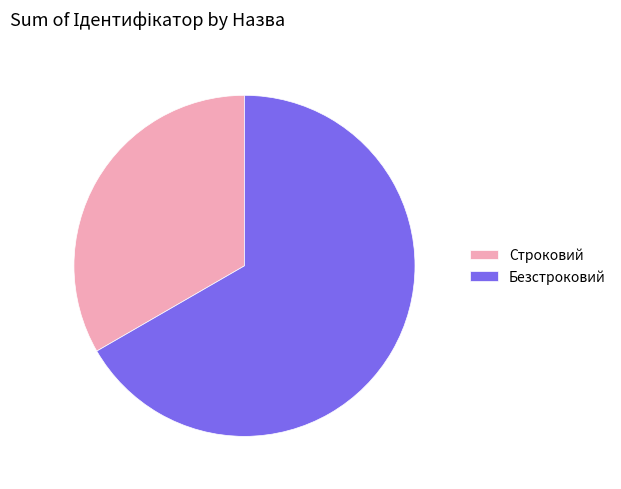

Which slice is the smallest?

Строковий